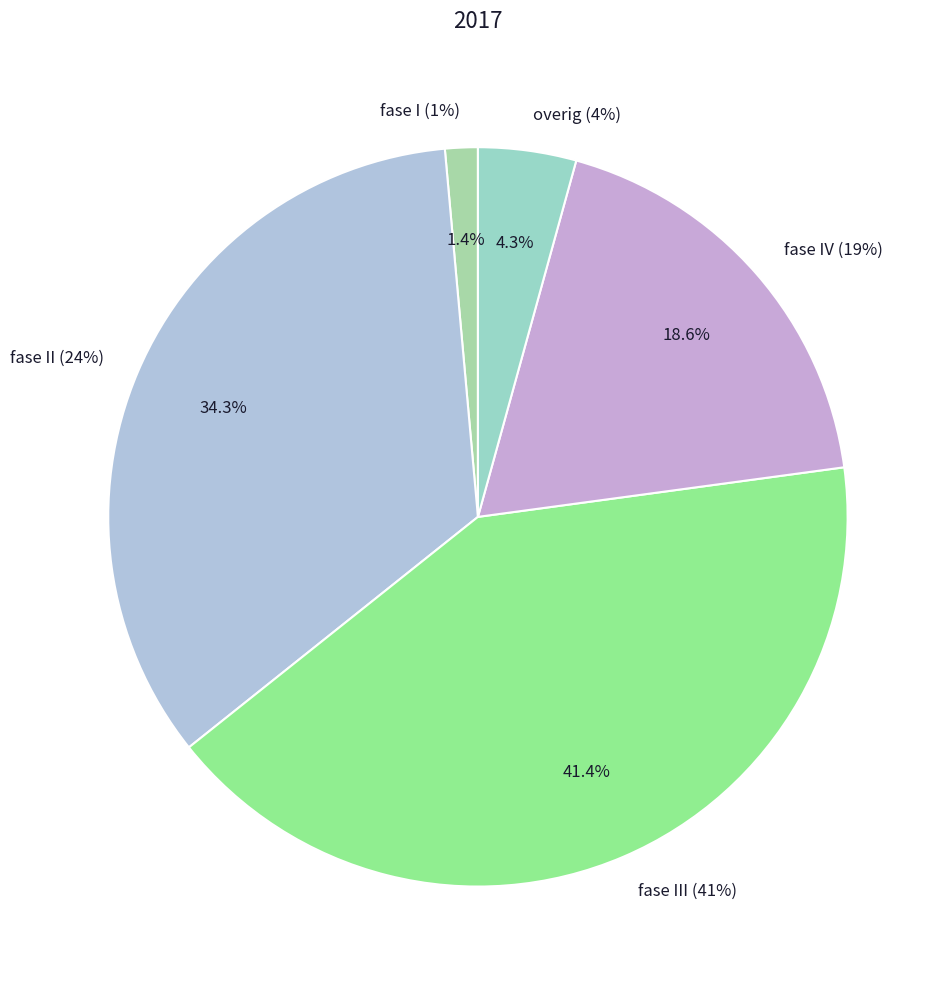

To the nearest percent, what is the difference between the fase IV (19%) and fase II (24%) slice percentages?

16%